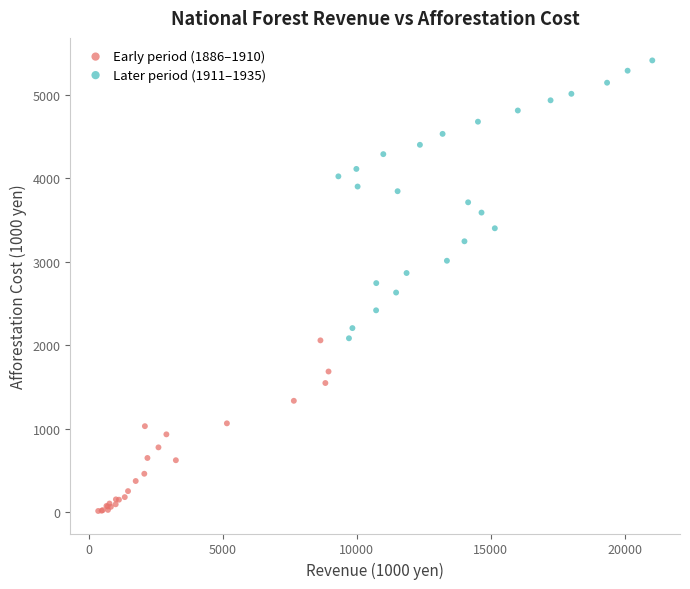

Which series has the largest Y range (max minus min)?

Later period (1911–1935)